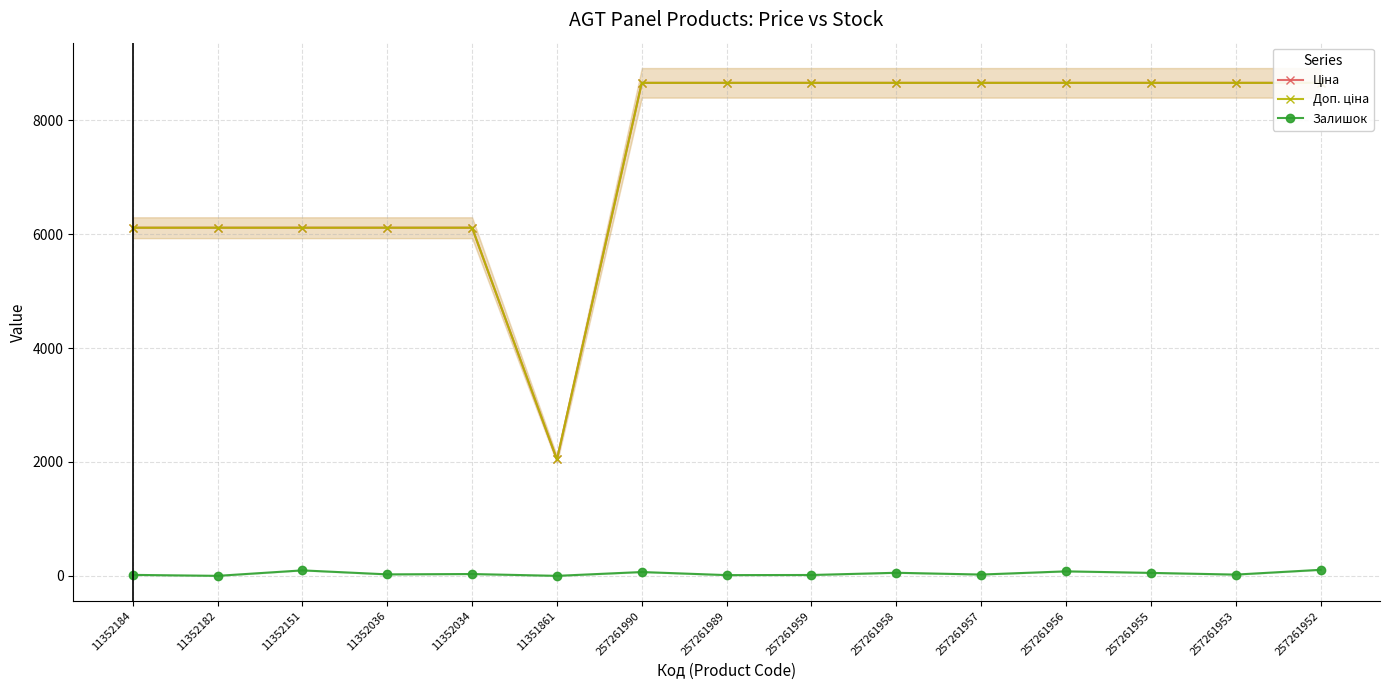

What is the difference between the maximum and minimum values in the Доп. ціна series?

6613.2